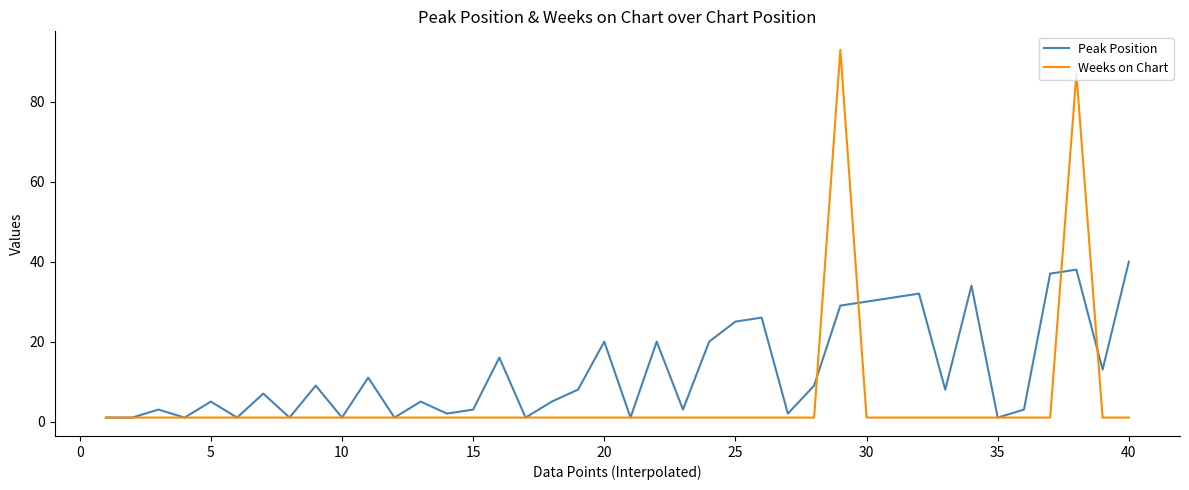

What is the smallest value displayed?

1